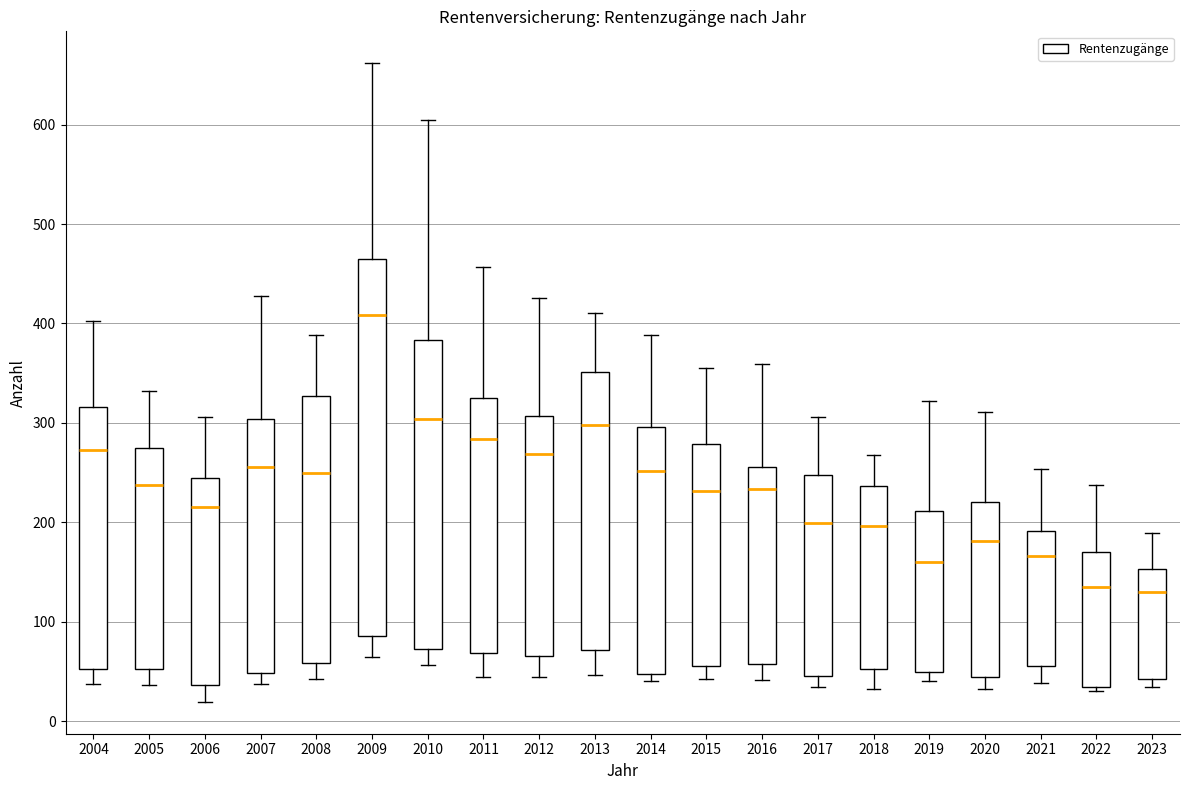

Which box is the tallest, from its lower edge to its upper edge?

2009